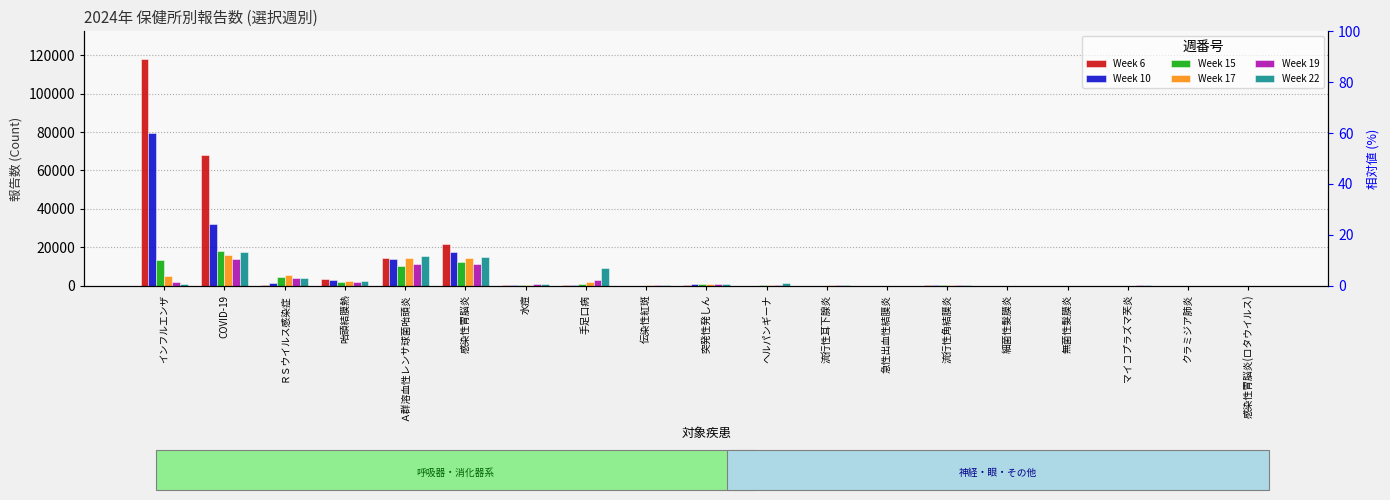

What is the lowest value of the Week 10 series?

1